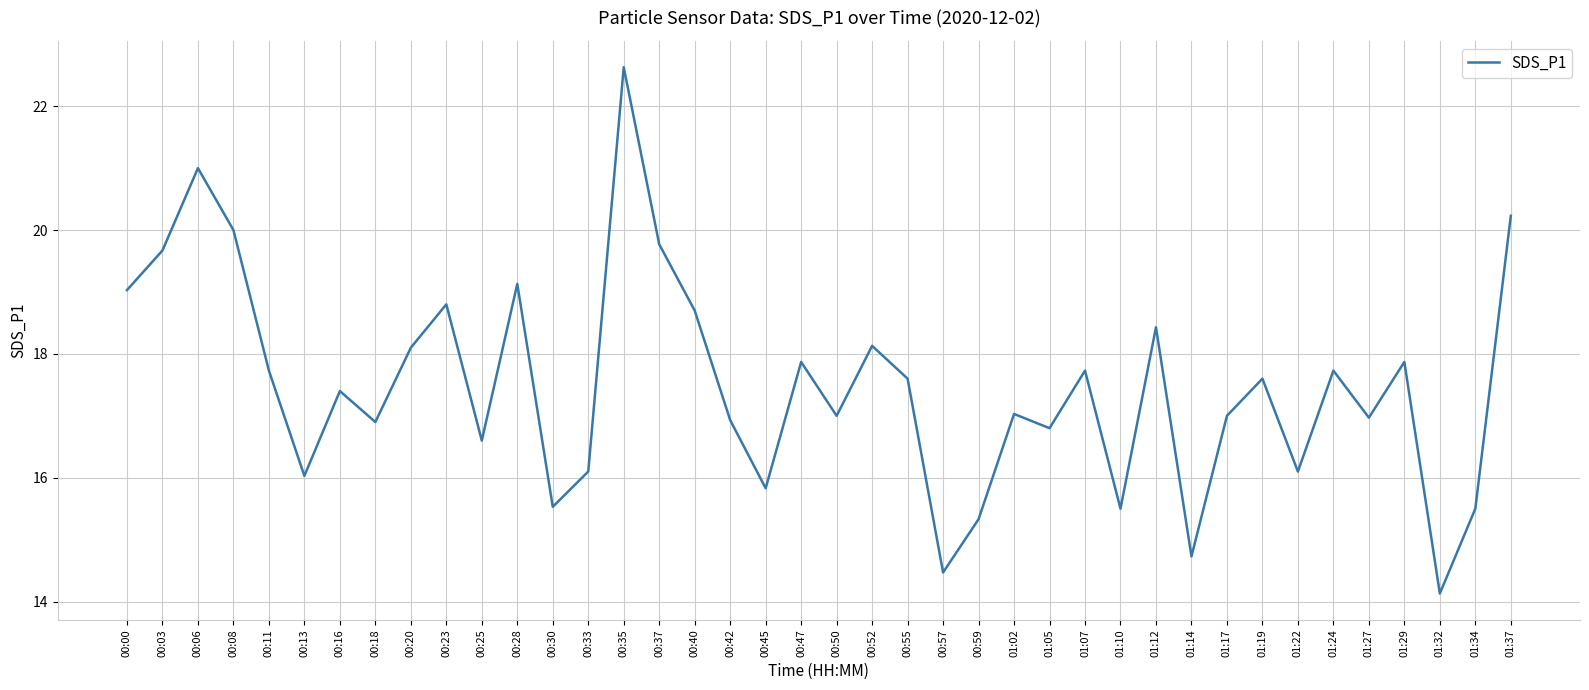

True or false: the data shows 24.7 at 00:52.

False